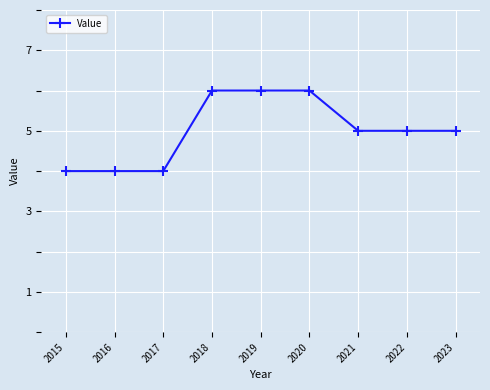

What is the approximate value at 2021?

5